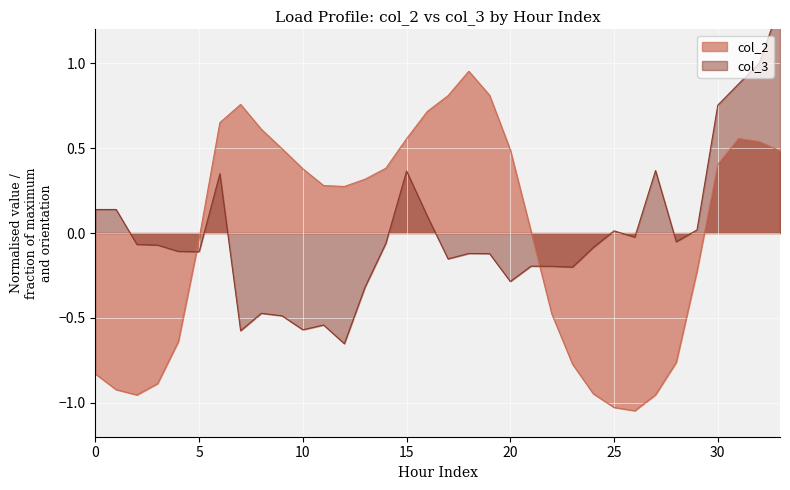

The value of col_3 at 24 is -0.3. True or false?

False